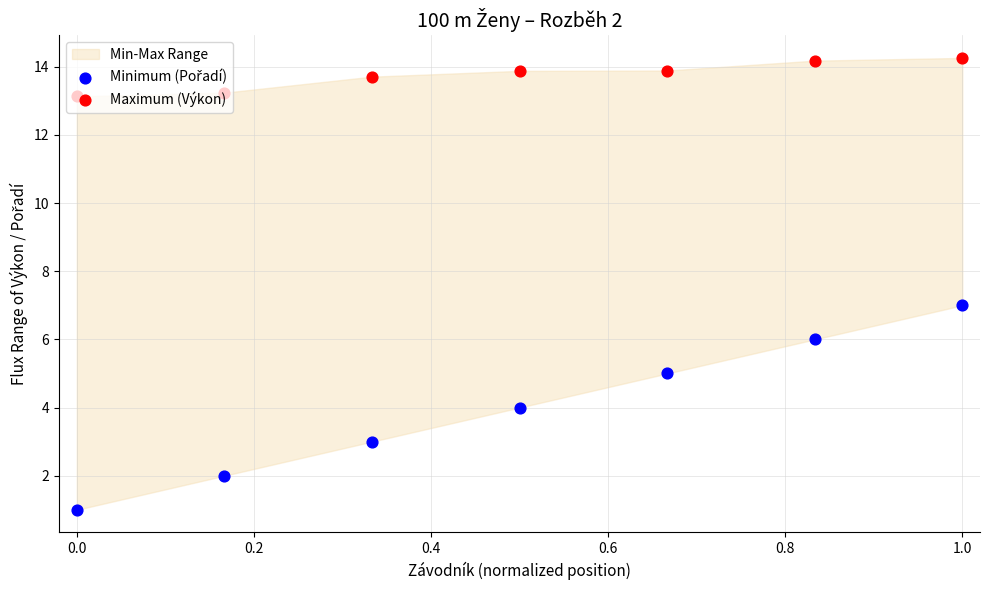

Is the value of Maximum (Výkon) at 0.4 greater than the value of Minimum (Pořadí) at 0.4?

Yes